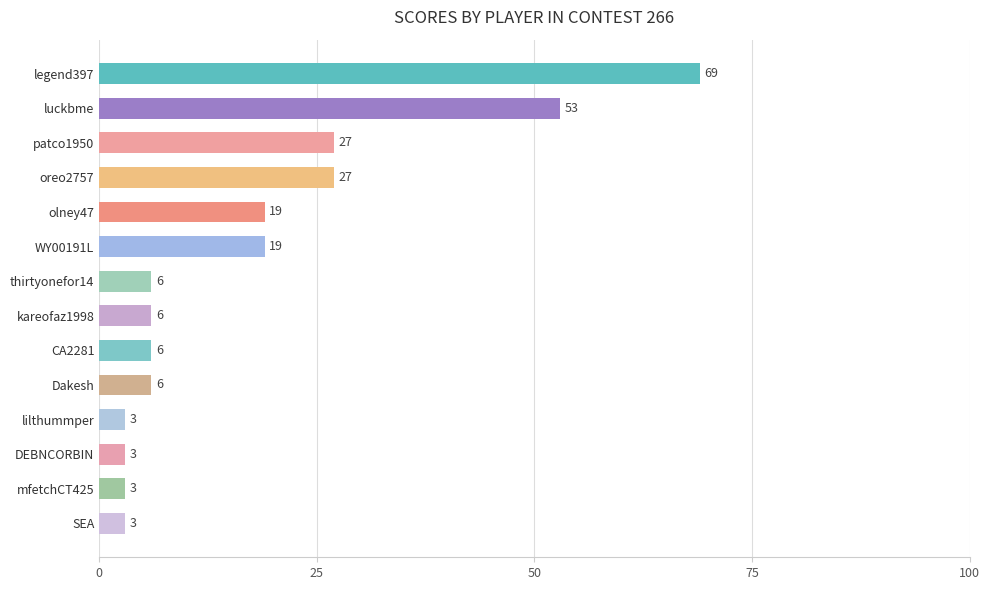

What is the change in value from olney47 to DEBNCORBIN?

-16